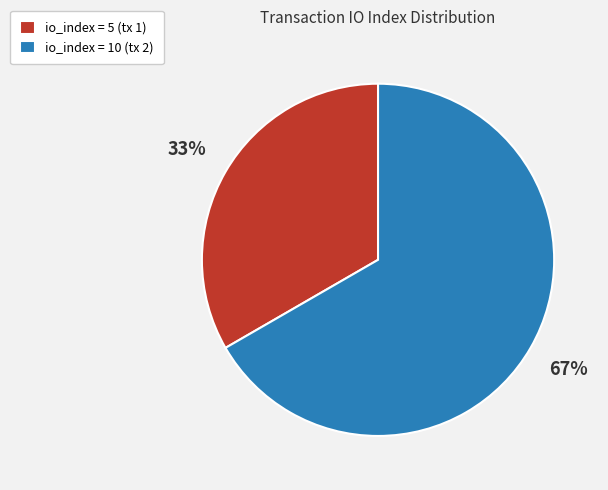

True or false: io_index = 10 (tx 2) accounts for 56% of the total.

False